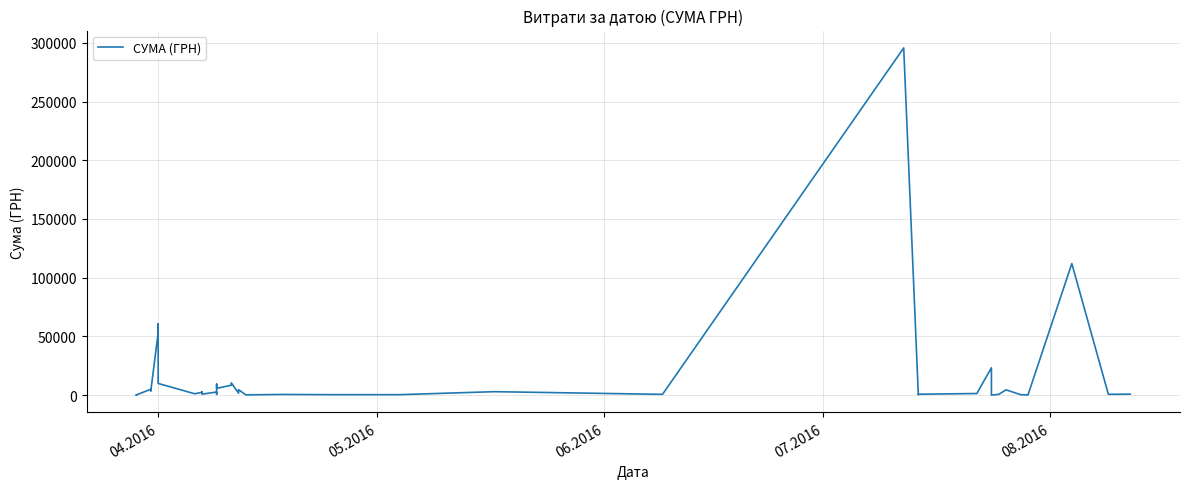

How many data points are above 1592?

20